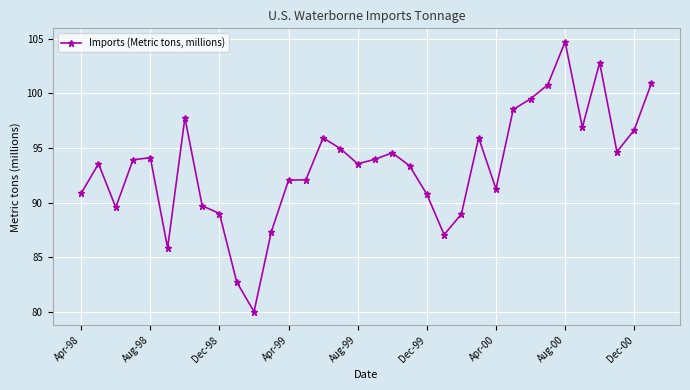

What is the sum of all values?

3174.8